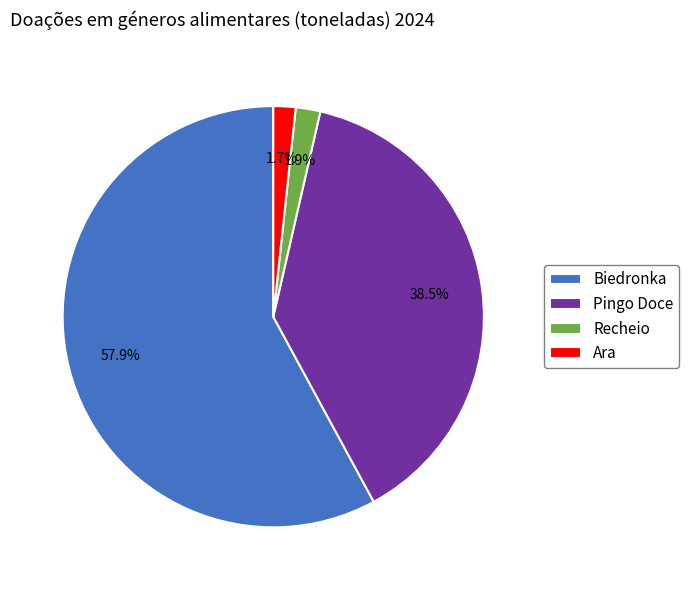

Is it true that Biedronka is 58% of the pie?

True